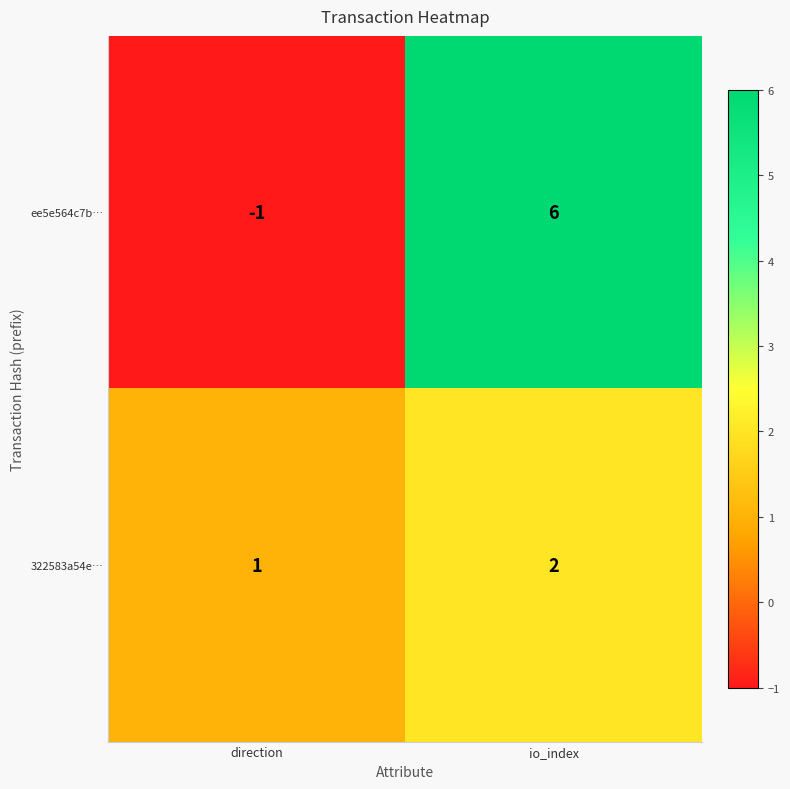

What is the maximum value shown in the chart?

6